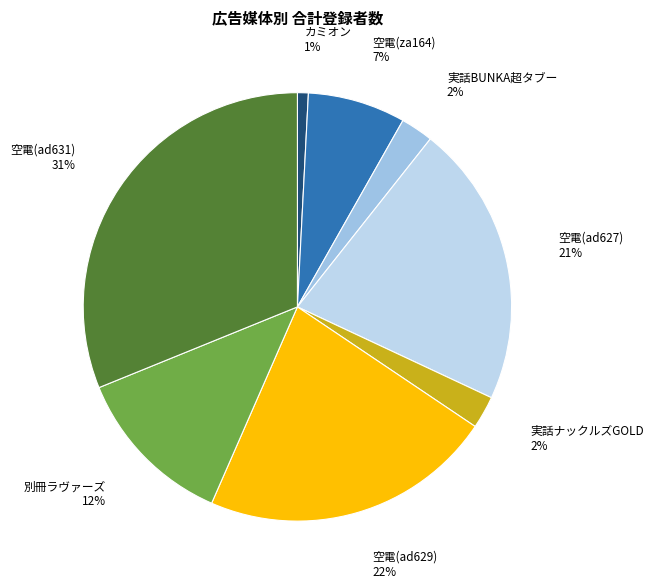

To the nearest percent, what portion does 別冊ラヴァーズ represent?

12%